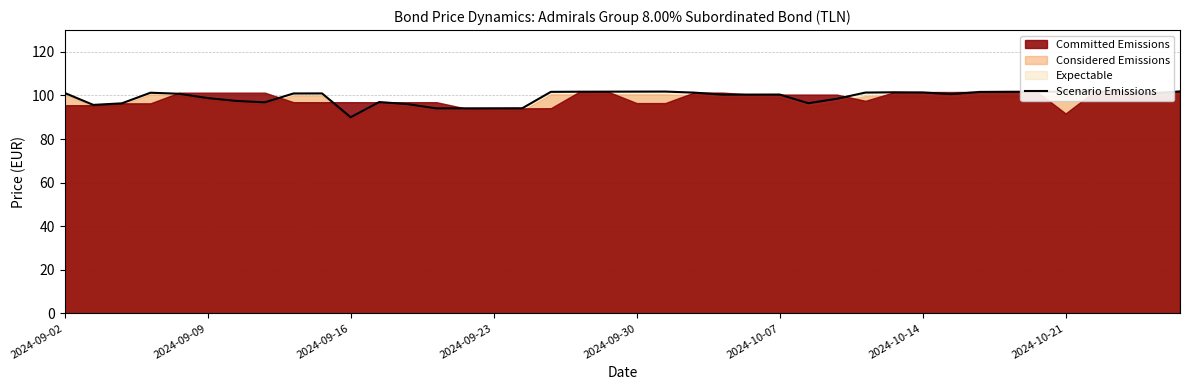

Between 13 and 20, which is larger?

20